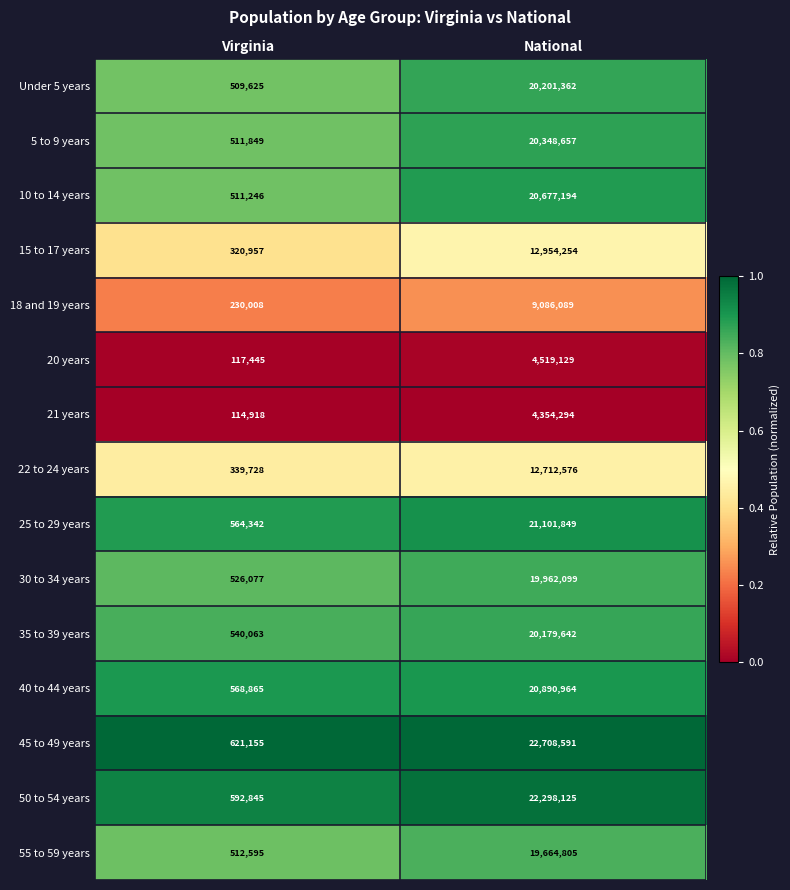

What is the difference between the maximum and minimum values in the 50 to 54 years series?

21705280